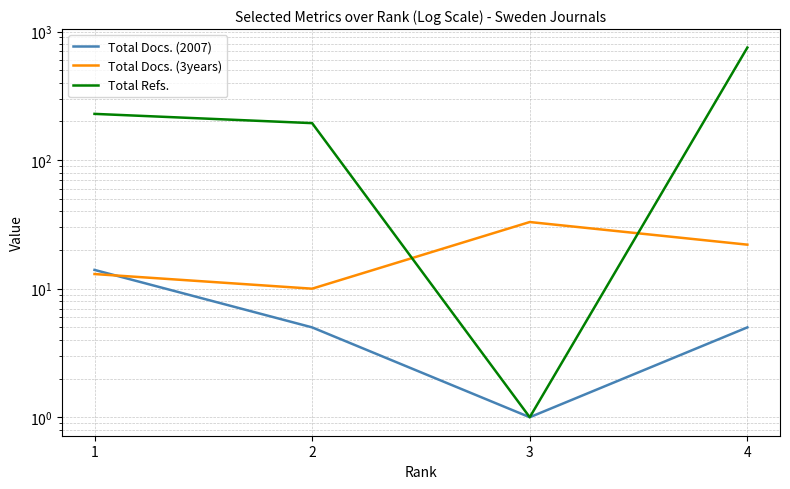

What is the average value of the Total Refs. series?

294